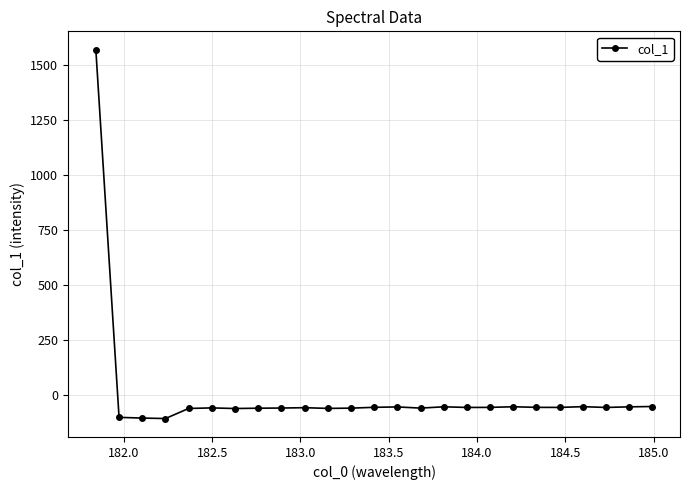

What is the sum of all values?

101.5